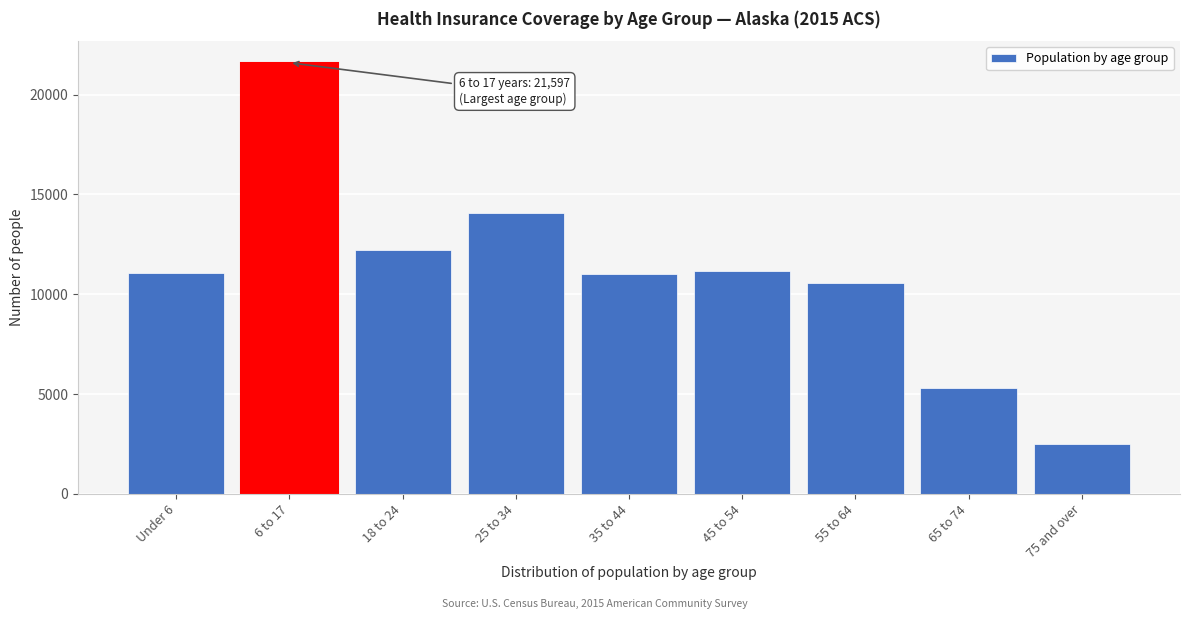

What is the difference between the second highest and second lowest values?

8726